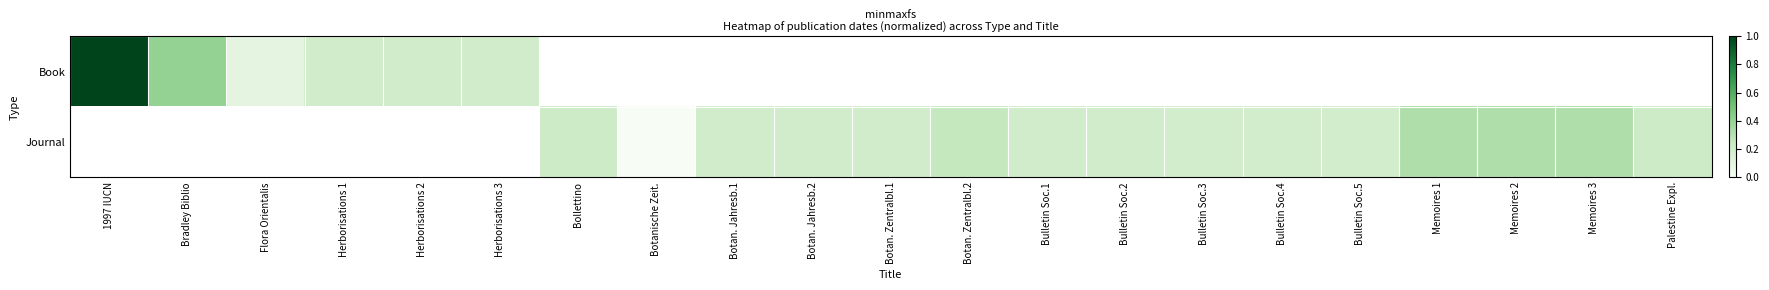

What is the highest value of the Book series?

1.0